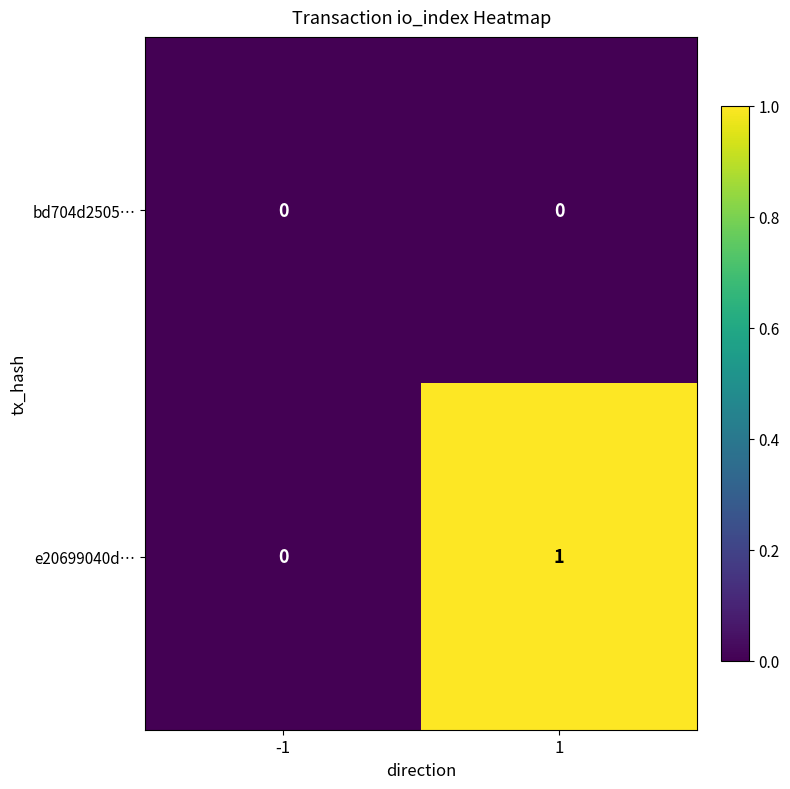

True or false: e20699040d… has a value of 1 at -1.

False